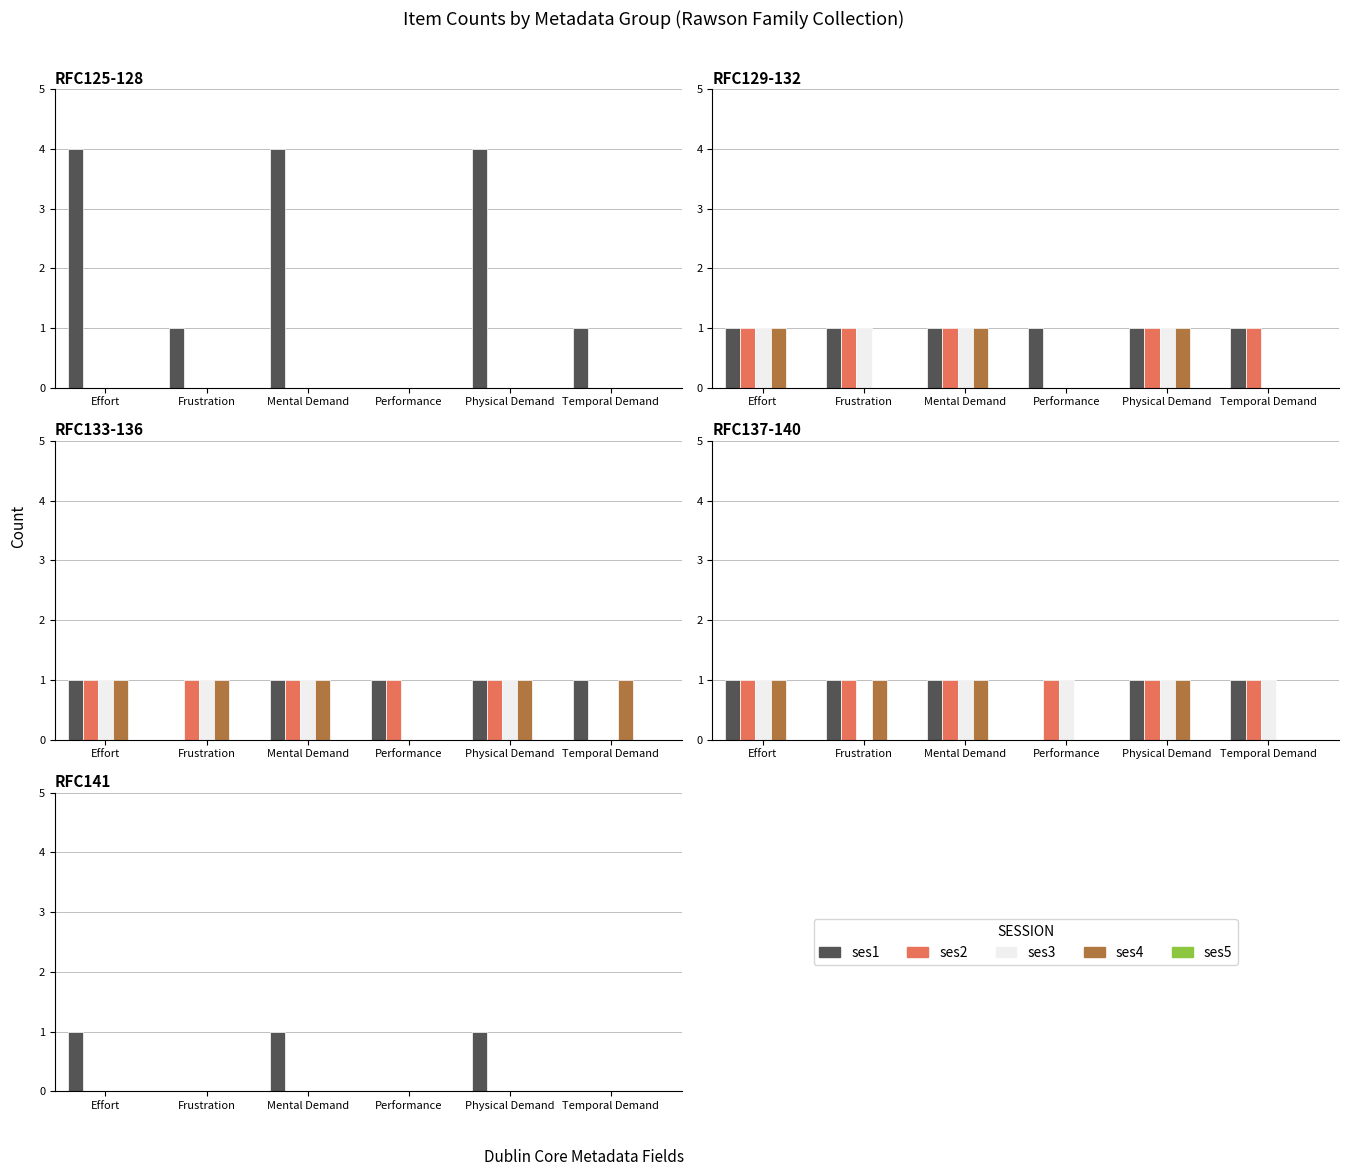

Which category has the highest value in the ses2 series?

Effort